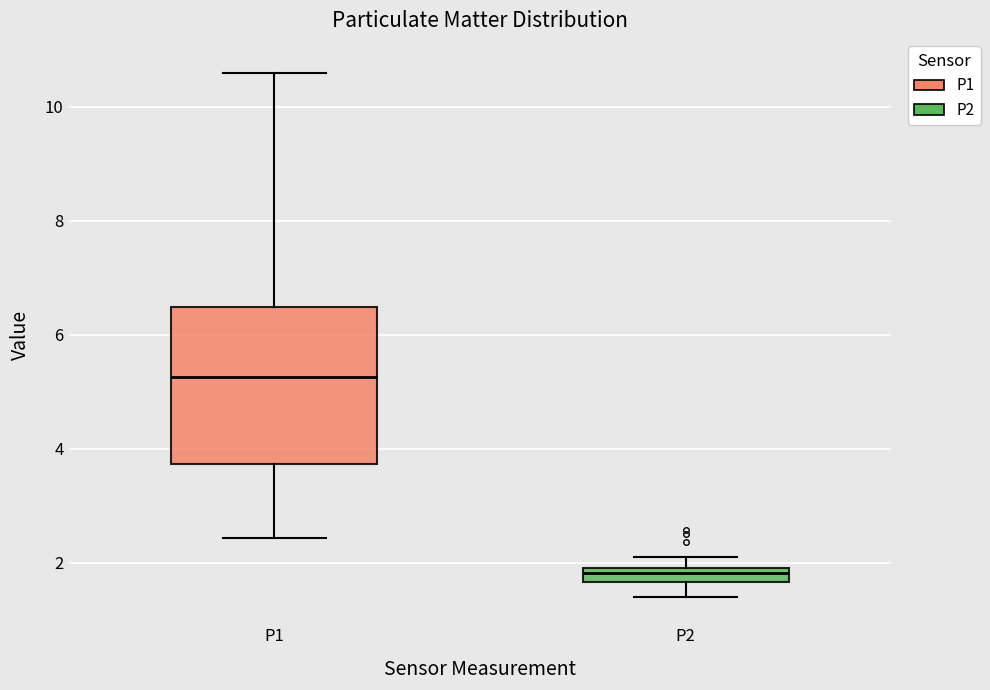

Where is the lower edge of the box for P2 on the y-axis? The values are not printed on the chart, so give them approximately, as read against the axis.

1.6